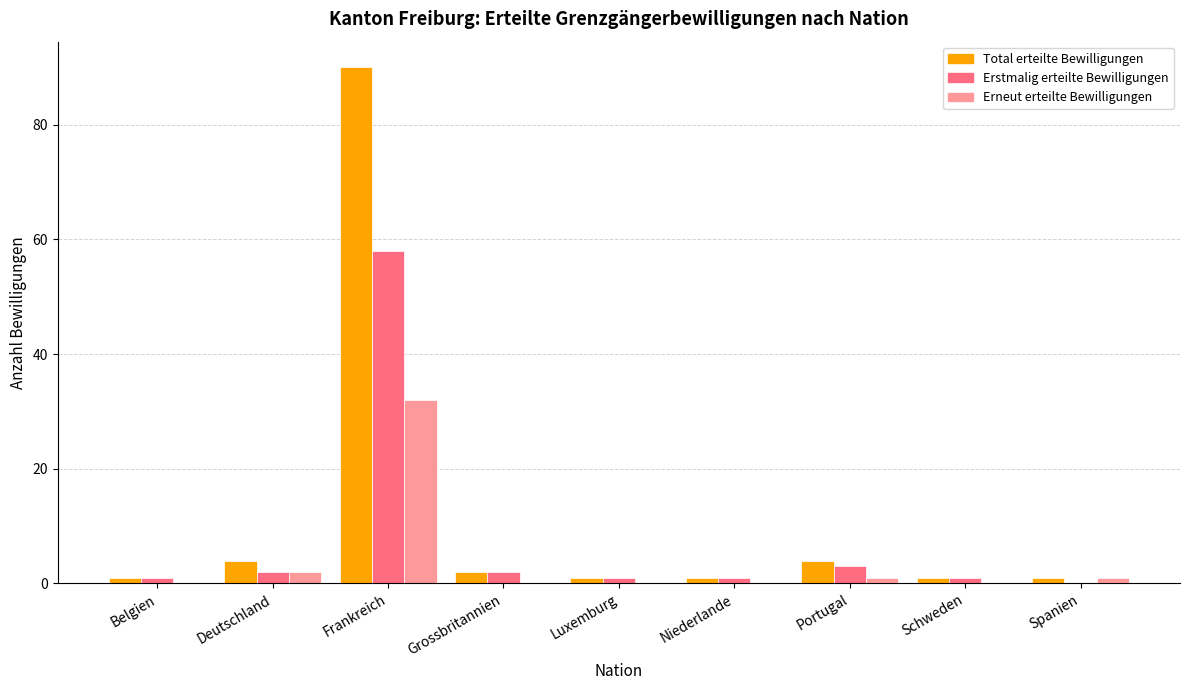

Is the value of Total erteilte Bewilligungen at Schweden greater than the value of Erstmalig erteilte Bewilligungen at Frankreich?

No